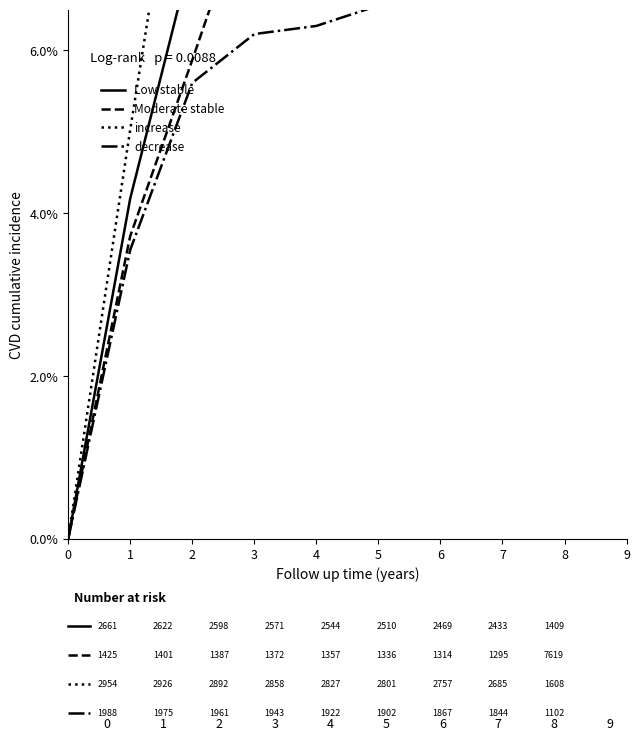

How many positive values does the increase series have?

9